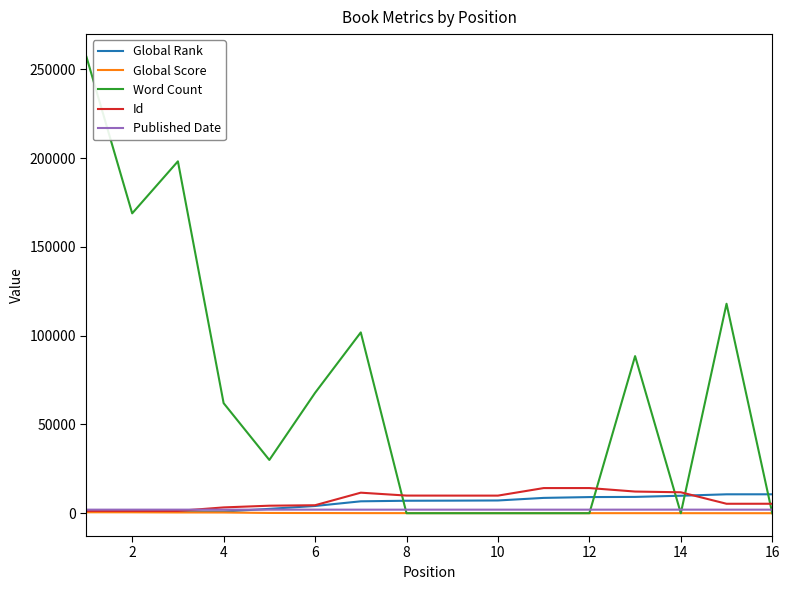

What are all the series names shown in the legend?

Global Rank, Global Score, Word Count, Id, Published Date